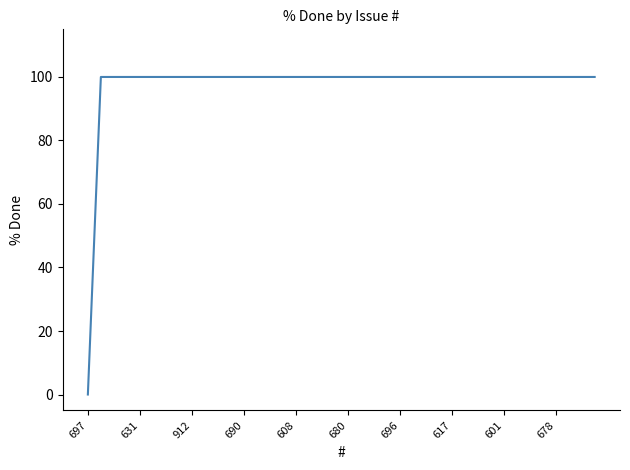

What is the greatest value displayed?

100